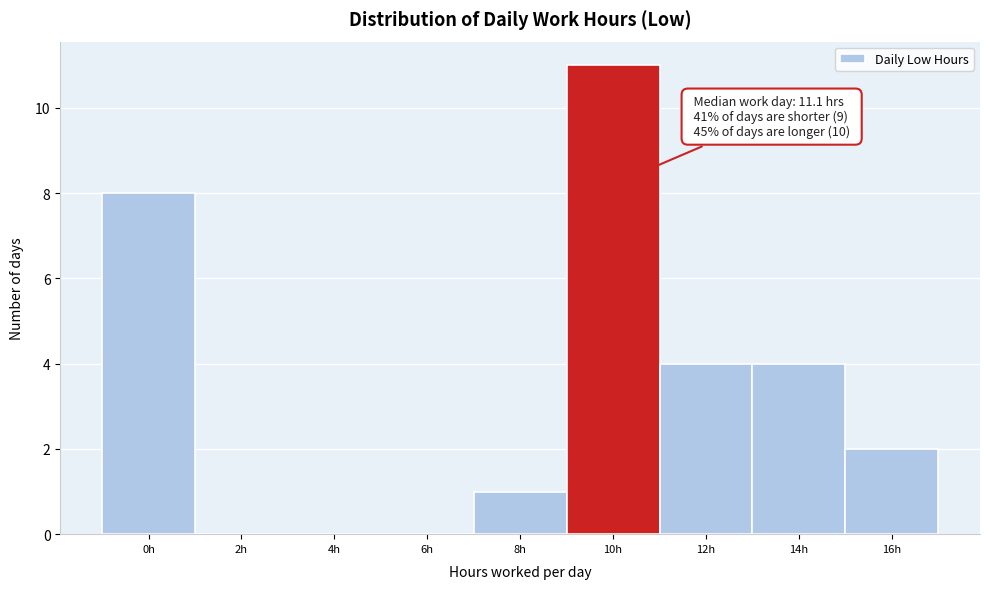

Reading left to right, what are all the values shown in this chart?

0h=8	2h=0	4h=0	6h=0	8h=1	10h=11	12h=4	14h=4	16h=2